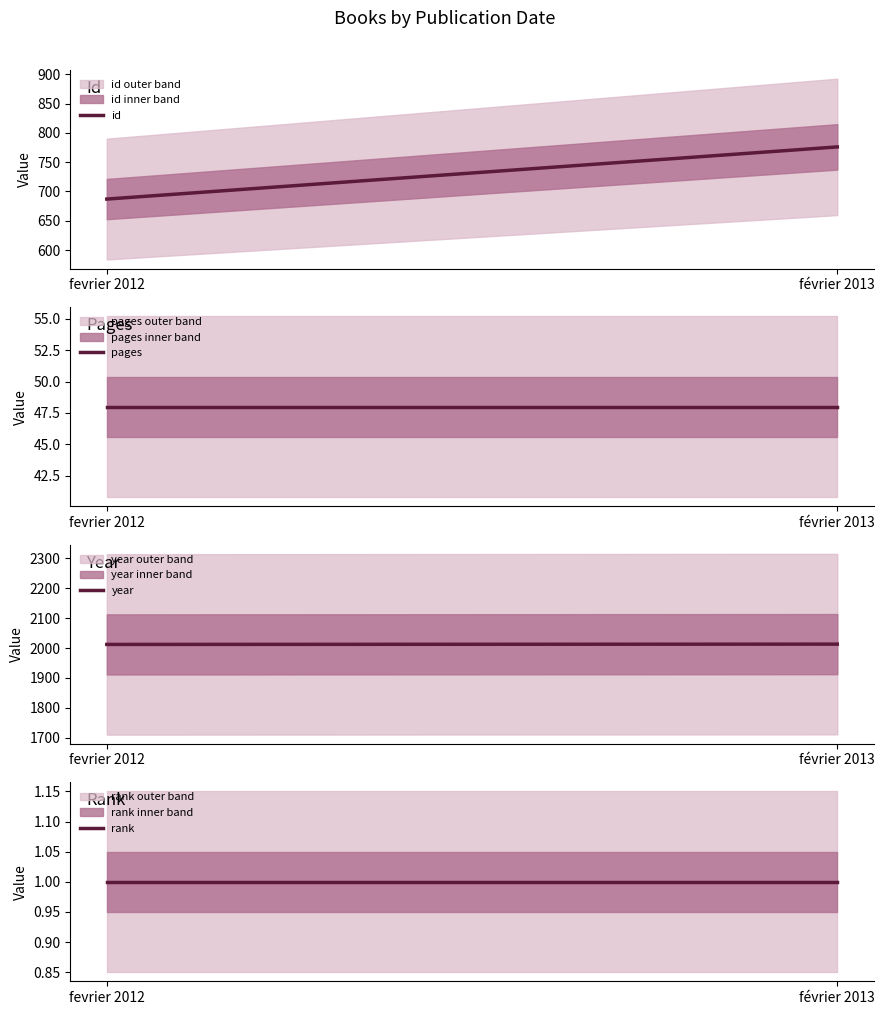

Between fevrier 2012 and février 2013, which series saw the biggest shift?

id